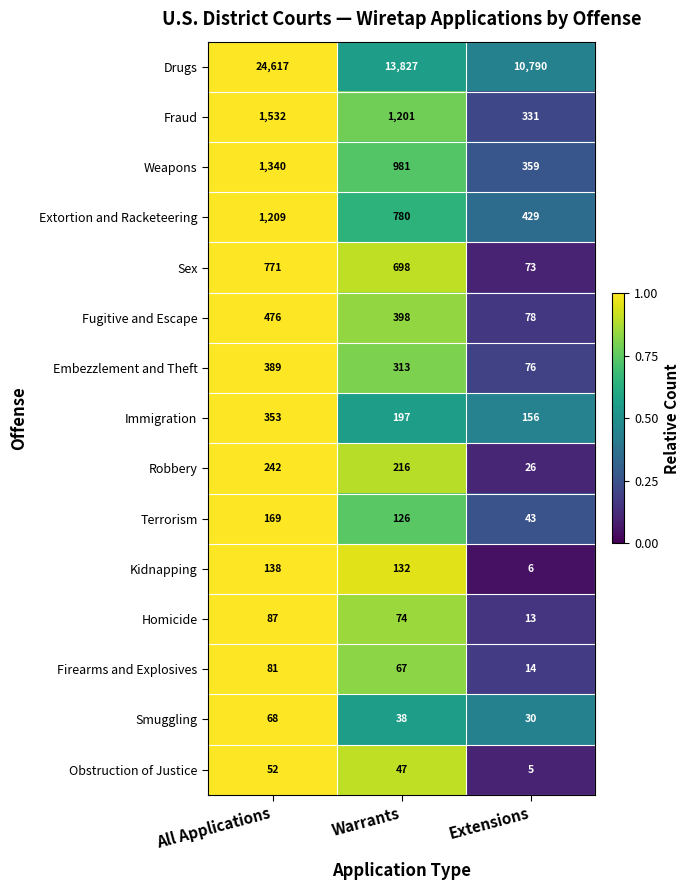

Which series has the largest range (max minus min)?

Drugs